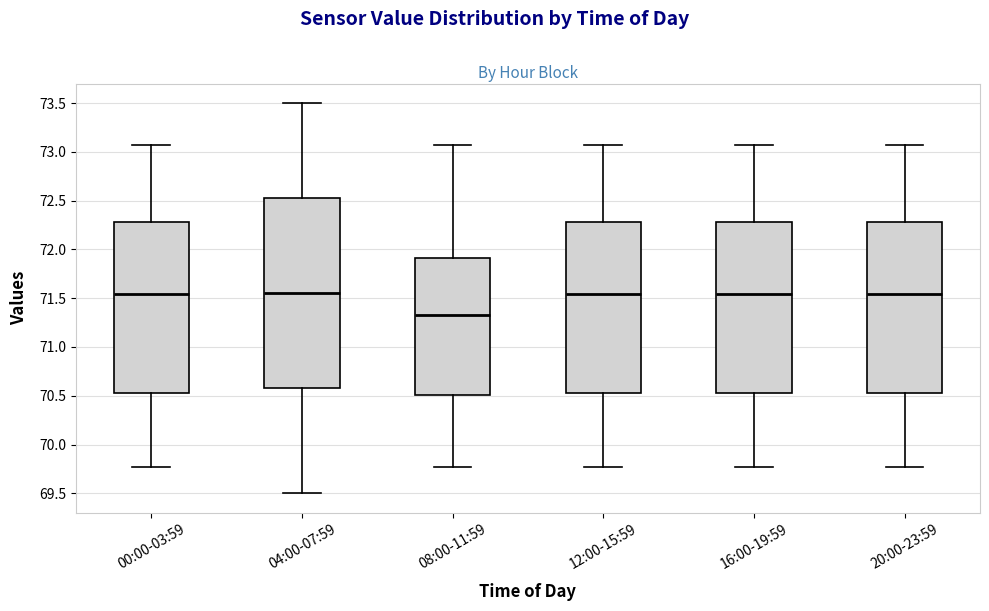

Reading left to right, read every box against the y-axis: the position of its median line, the range the box covers, and the ends of its whiskers. The values are not printed on the chart, so give them approximately, as read against the axis.

00:00-03:59: median 71.55, box 70.55 to 72.30, whiskers 69.75 to 73.05
04:00-07:59: median 71.55, box 70.60 to 72.55, whiskers 69.50 to 73.50
08:00-11:59: median 71.35, box 70.50 to 71.90, whiskers 69.75 to 73.05
12:00-15:59: median 71.55, box 70.55 to 72.30, whiskers 69.75 to 73.05
16:00-19:59: median 71.55, box 70.55 to 72.30, whiskers 69.75 to 73.05
20:00-23:59: median 71.55, box 70.55 to 72.30, whiskers 69.75 to 73.05